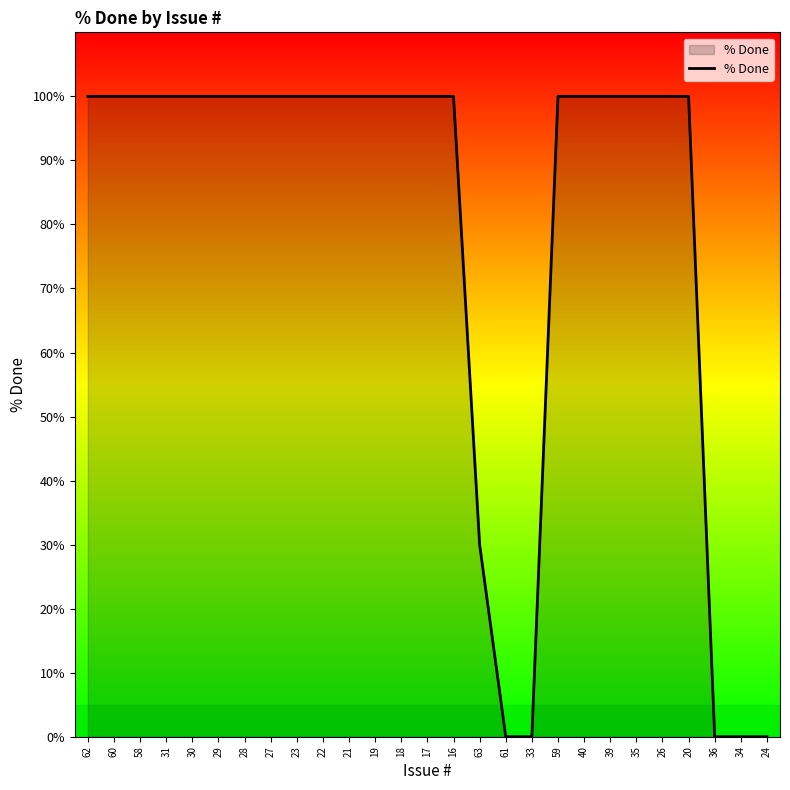

List the labels in order of value, smallest first.

61, 33, 36, 34, 24, 63, 62, 60, 58, 31, 30, 29, 28, 27, 23, 22, 21, 19, 18, 17, 16, 59, 40, 39, 35, 26, 20